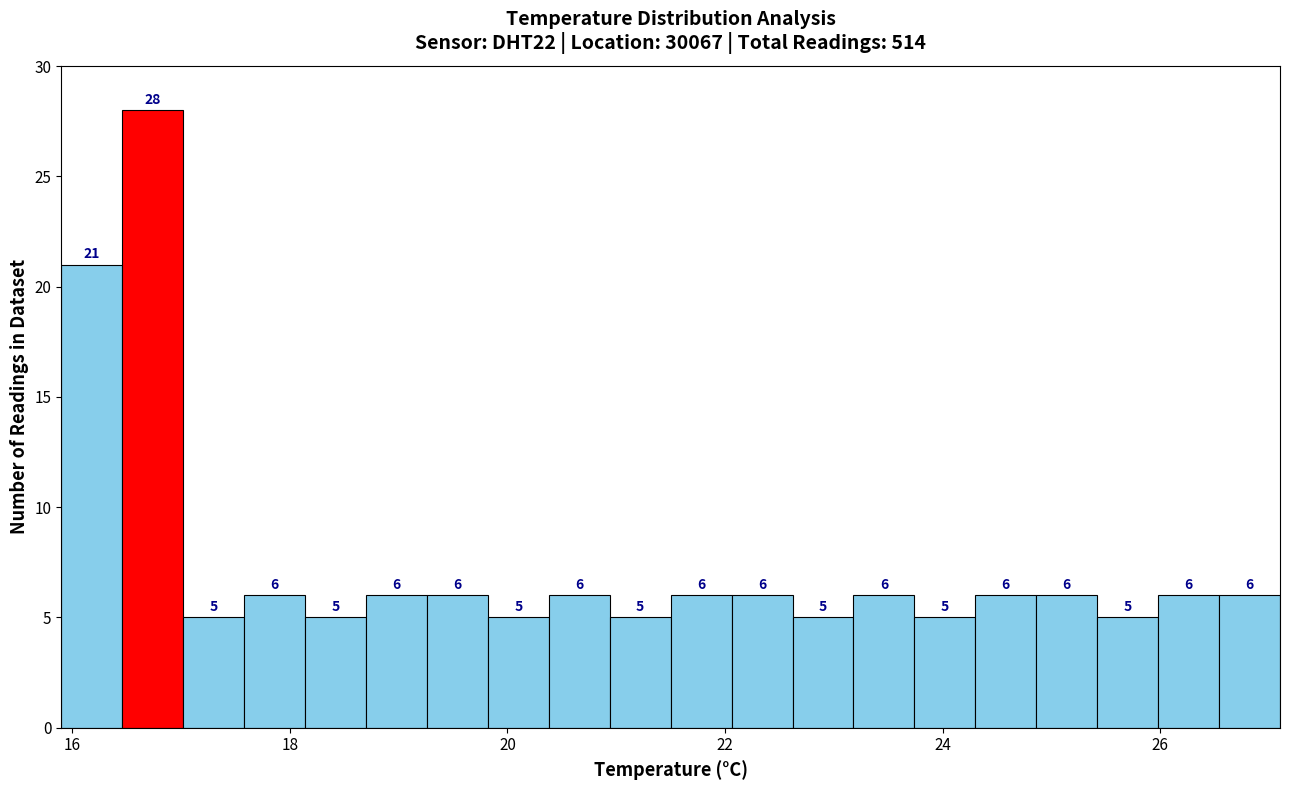

Around what value on the x-axis is the tallest bar? Give the approximate position of its centre, as read against the axis.

16.8